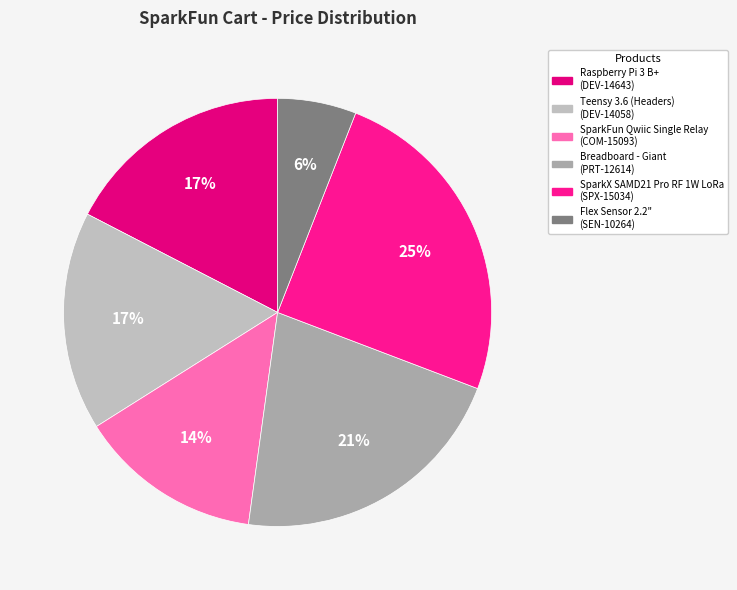

The SparkX SAMD21 Pro RF 1W LoRa slice represents 11% of the pie. True or false?

False